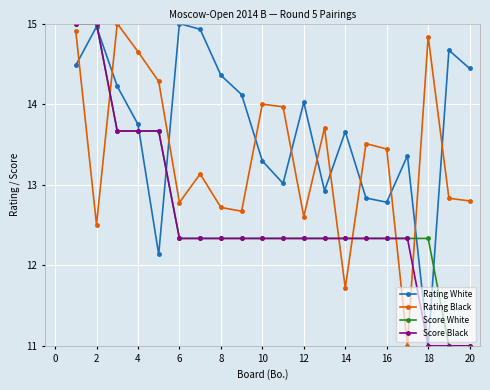

Is this an area chart (filled region under the line)?

No